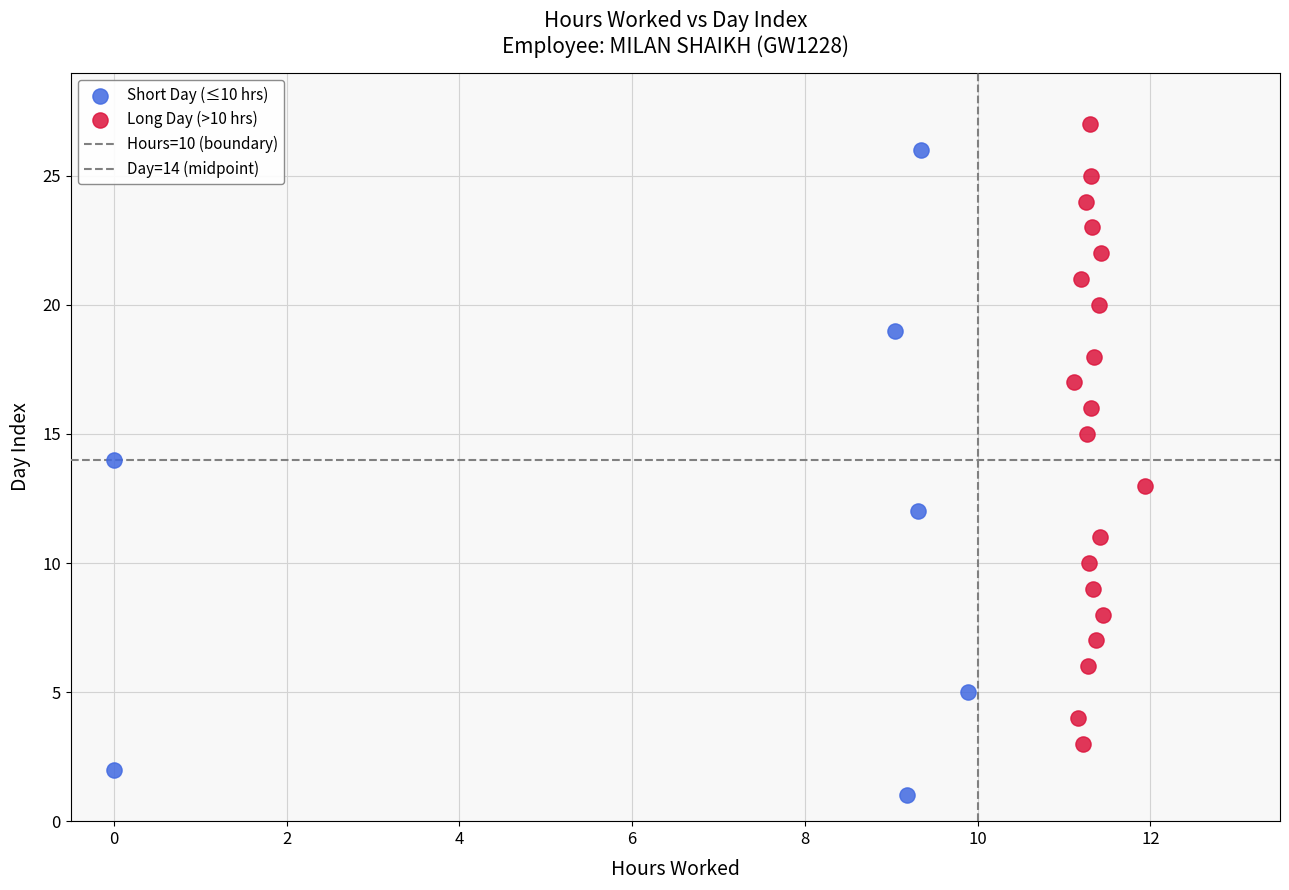

Which series reaches the minimum Y coordinate?

Short Day (≤10 hrs)